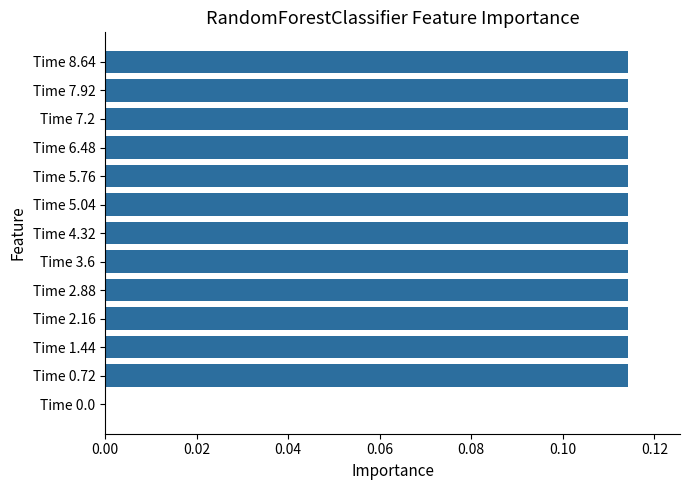

Is it true that the value at Time 3.6 is 0.0?

False